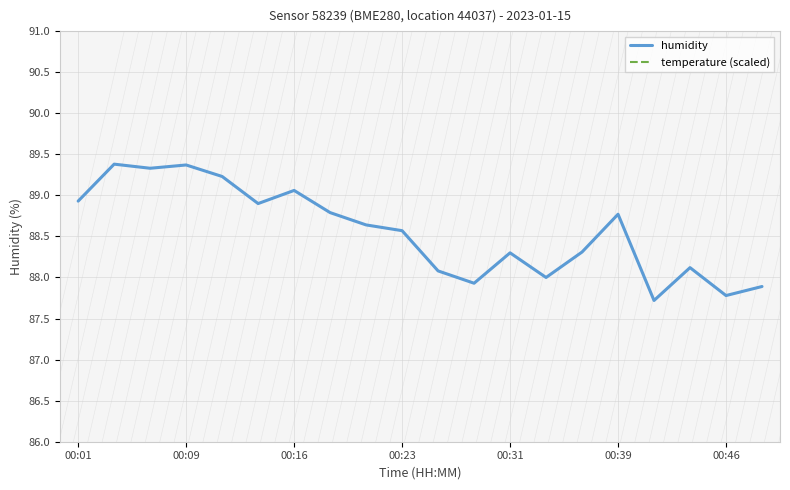

What is the minimum value for humidity?

87.7